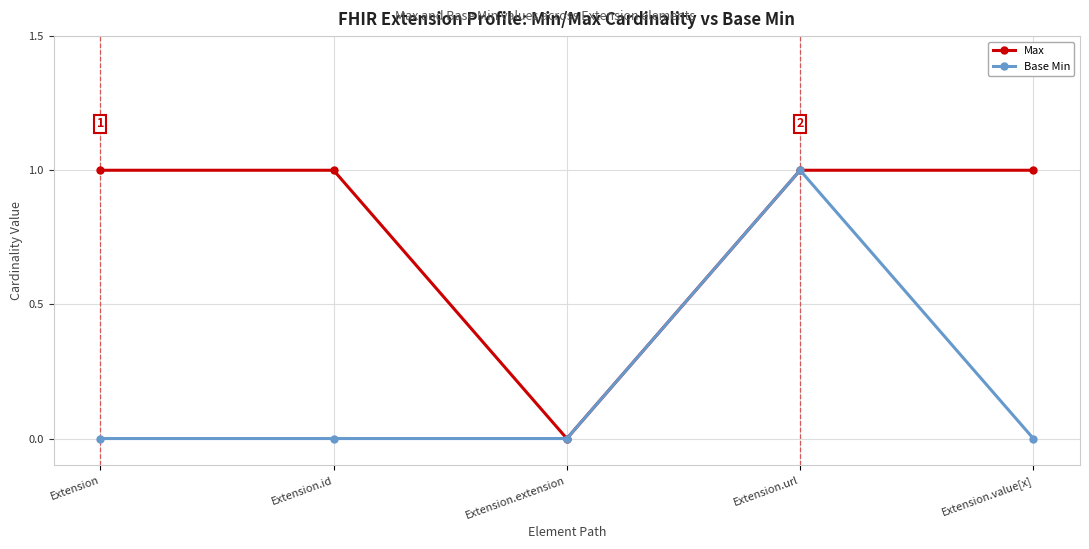

Which series has the largest total across all categories?

Max